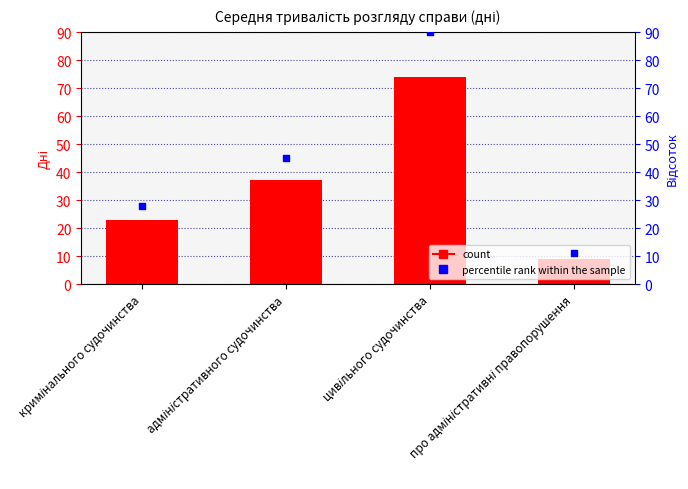

Which series has the widest spread of Y values?

percentile rank within the sample